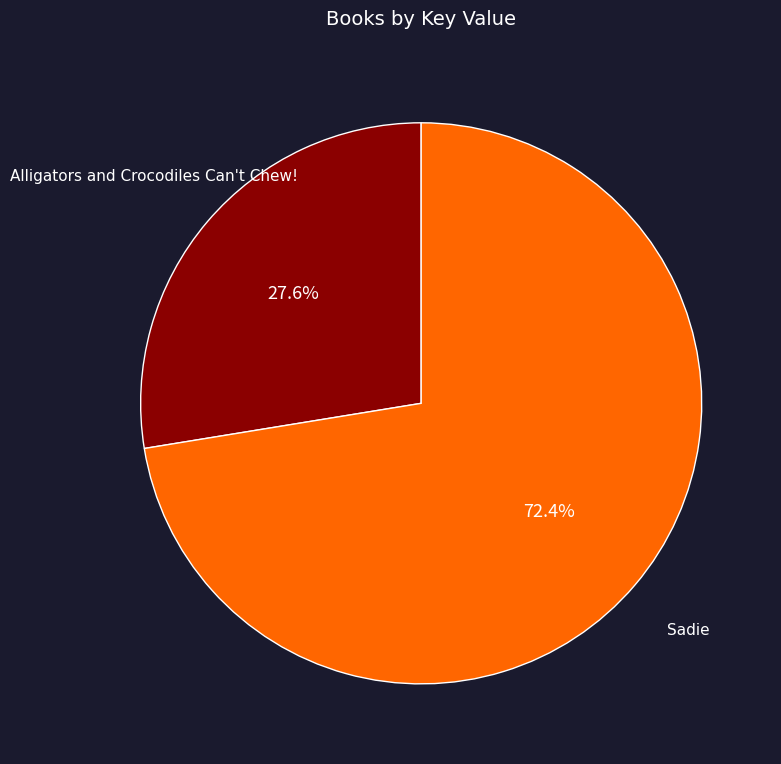

To the nearest percent, what percentage of the pie is Sadie?

72%